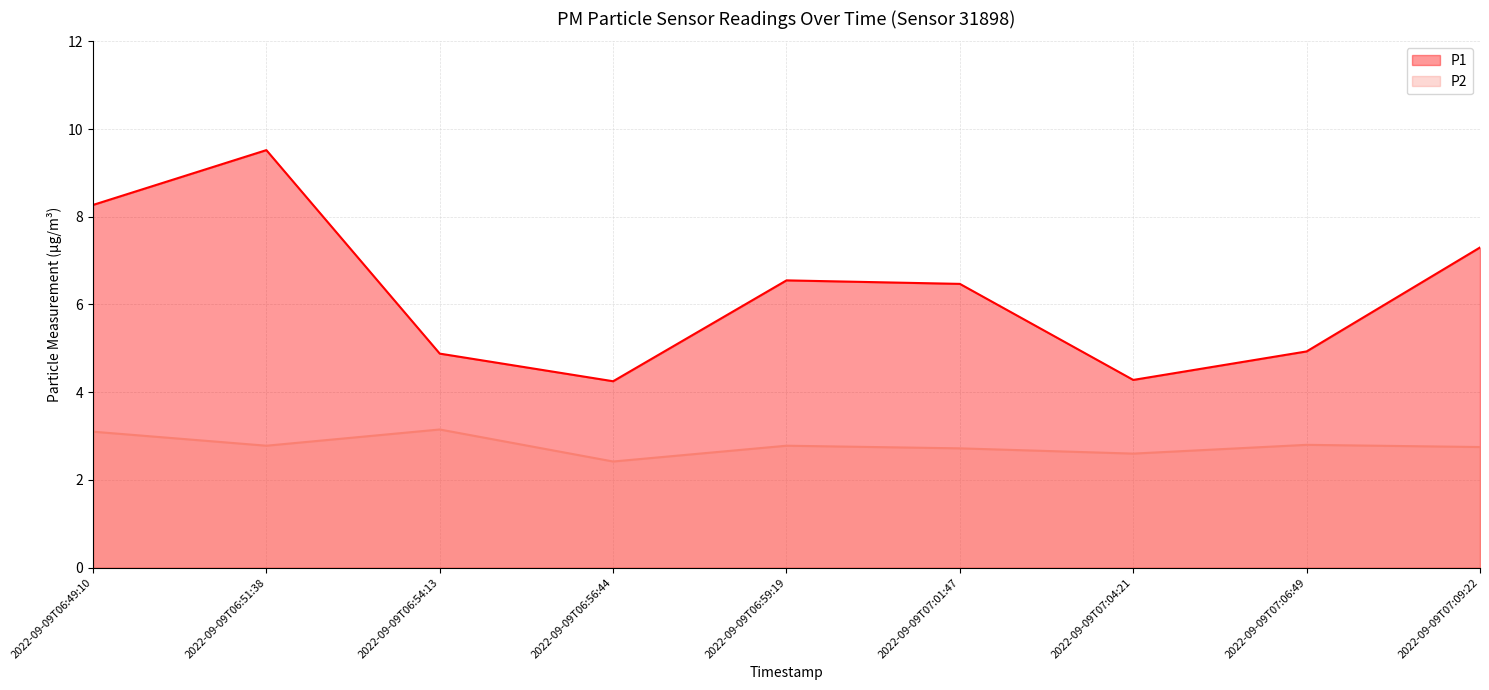

What is the total value across all series at 2022-09-09T06:54:13?

8.0